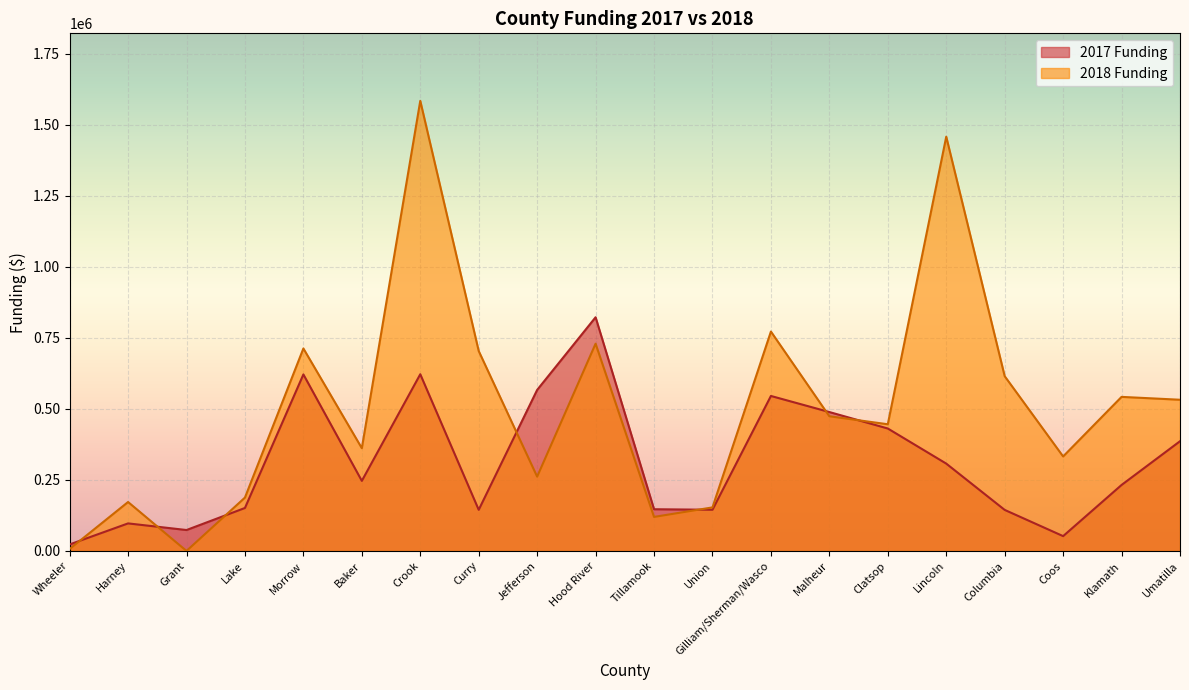

Is it true that 2018 Funding equals 1584688 at Crook?

True